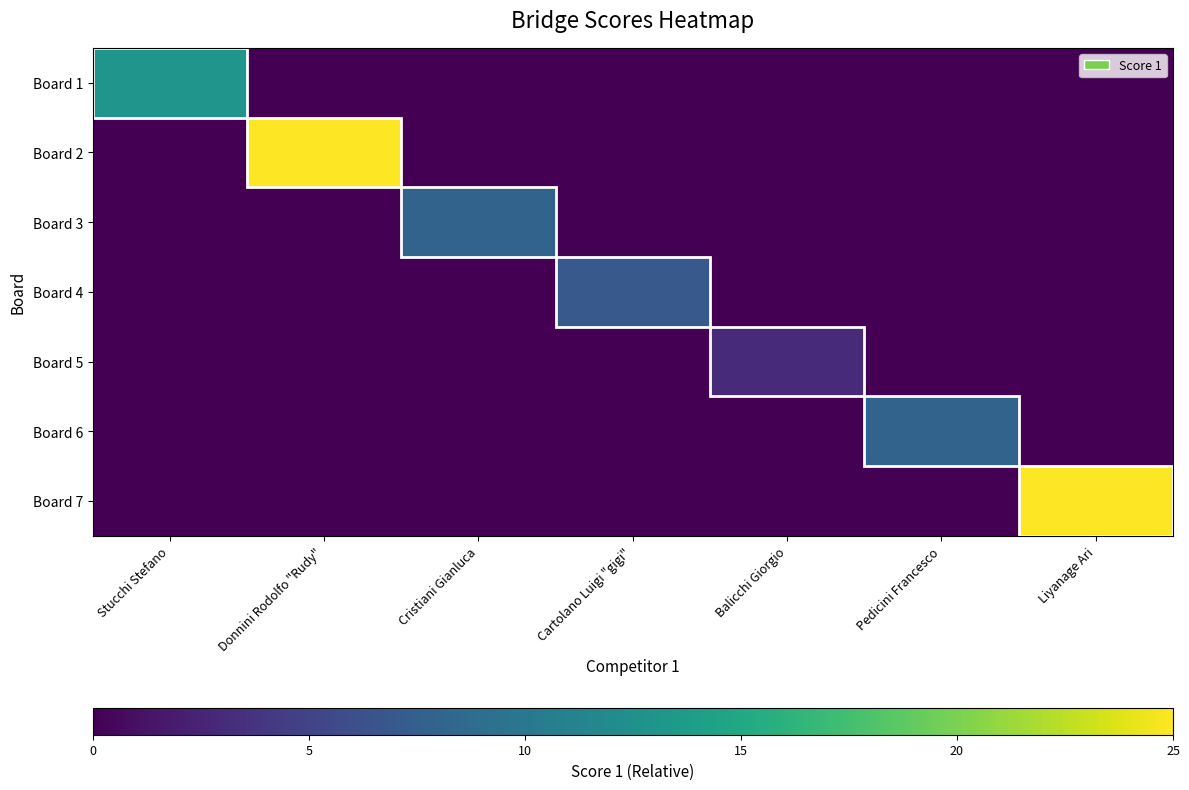

Reading left to right, transcribe all the data shown in this chart.

Board 1: Stucchi Stefano=13	Donnini Rodolfo "Rudy"=0	Cristiani Gianluca=0	Cartolano Luigi "gigi"=0	Balicchi Giorgio=0	Pedicini Francesco=0	Liyanage Ari=0
Board 2: Stucchi Stefano=0	Donnini Rodolfo "Rudy"=25	Cristiani Gianluca=0	Cartolano Luigi "gigi"=0	Balicchi Giorgio=0	Pedicini Francesco=0	Liyanage Ari=0
Board 3: Stucchi Stefano=0	Donnini Rodolfo "Rudy"=0	Cristiani Gianluca=8	Cartolano Luigi "gigi"=0	Balicchi Giorgio=0	Pedicini Francesco=0	Liyanage Ari=0
Board 4: Stucchi Stefano=0	Donnini Rodolfo "Rudy"=0	Cristiani Gianluca=0	Cartolano Luigi "gigi"=7	Balicchi Giorgio=0	Pedicini Francesco=0	Liyanage Ari=0
Board 5: Stucchi Stefano=0	Donnini Rodolfo "Rudy"=0	Cristiani Gianluca=0	Cartolano Luigi "gigi"=0	Balicchi Giorgio=3	Pedicini Francesco=0	Liyanage Ari=0
Board 6: Stucchi Stefano=0	Donnini Rodolfo "Rudy"=0	Cristiani Gianluca=0	Cartolano Luigi "gigi"=0	Balicchi Giorgio=0	Pedicini Francesco=8	Liyanage Ari=0
Board 7: Stucchi Stefano=0	Donnini Rodolfo "Rudy"=0	Cristiani Gianluca=0	Cartolano Luigi "gigi"=0	Balicchi Giorgio=0	Pedicini Francesco=0	Liyanage Ari=25